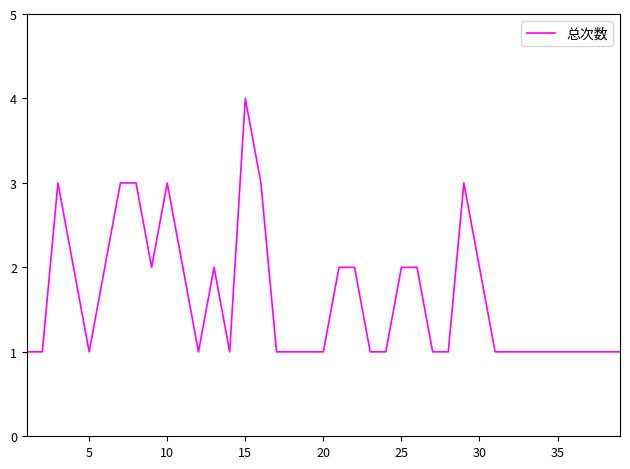

What is the difference between the maximum and minimum values?

3